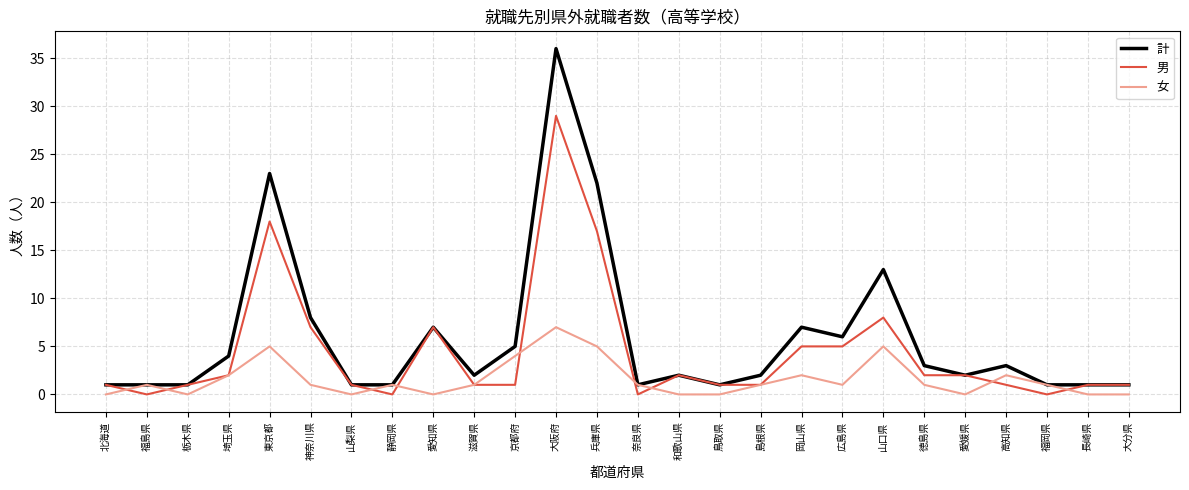

Which series has the widest spread of values?

計